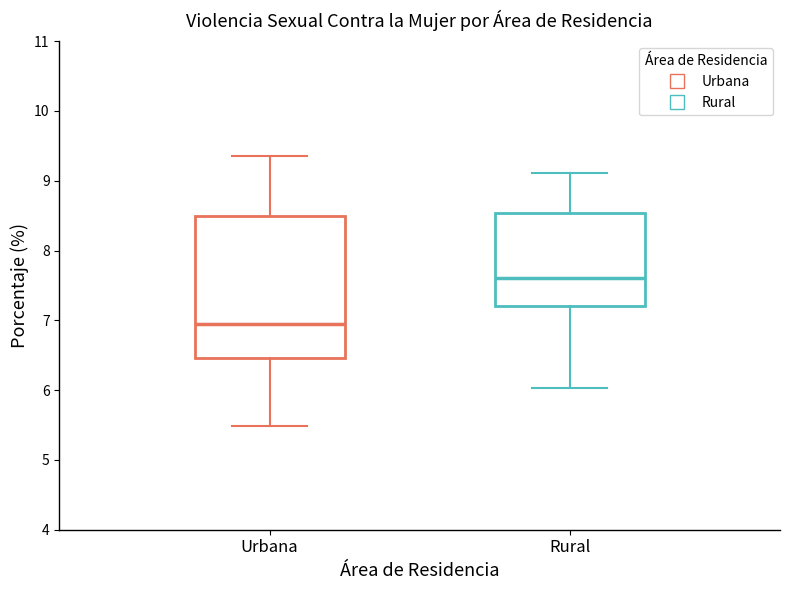

Reading left to right, read every box against the y-axis: the position of its median line, the range the box covers, and the ends of its whiskers. The values are not printed on the chart, so give them approximately, as read against the axis.

Urbana: median 6.9, box 6.5 to 8.5, whiskers 5.5 to 9.4
Rural: median 7.6, box 7.2 to 8.5, whiskers 6.0 to 9.1